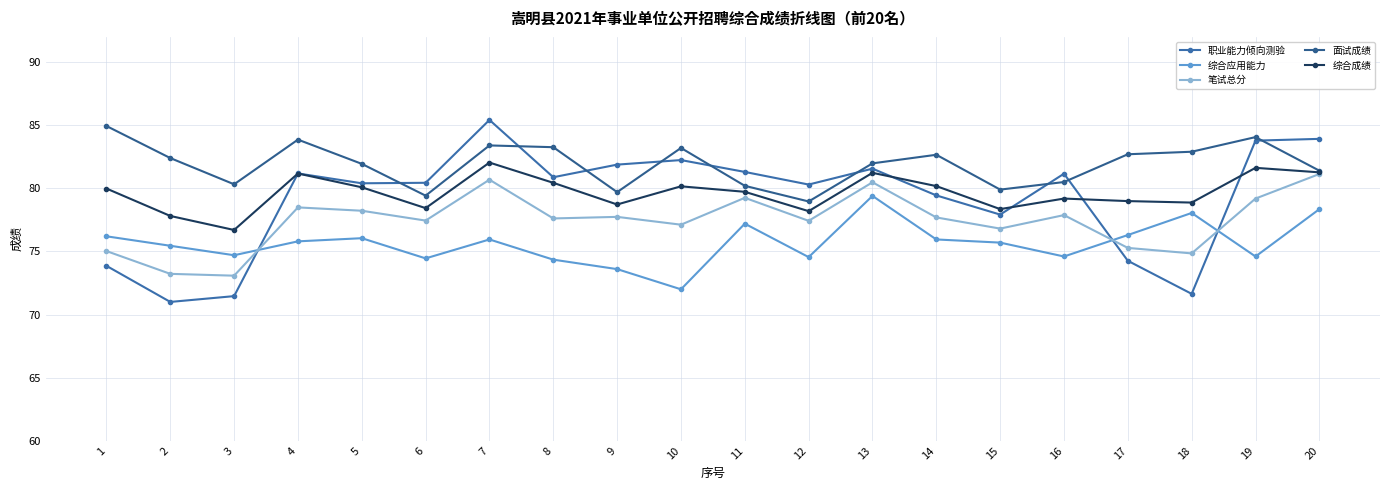

Is the value of 笔试总分 at 9 greater than the value of 面试成绩 at 20?

No